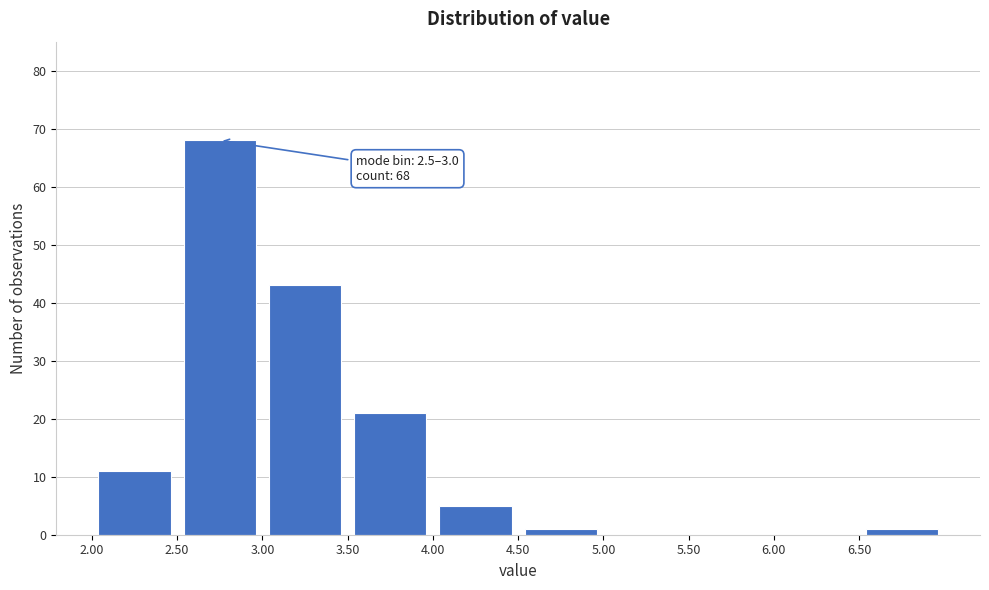

Over which range of the x-axis is the bar tallest?

2.5 to 3.0